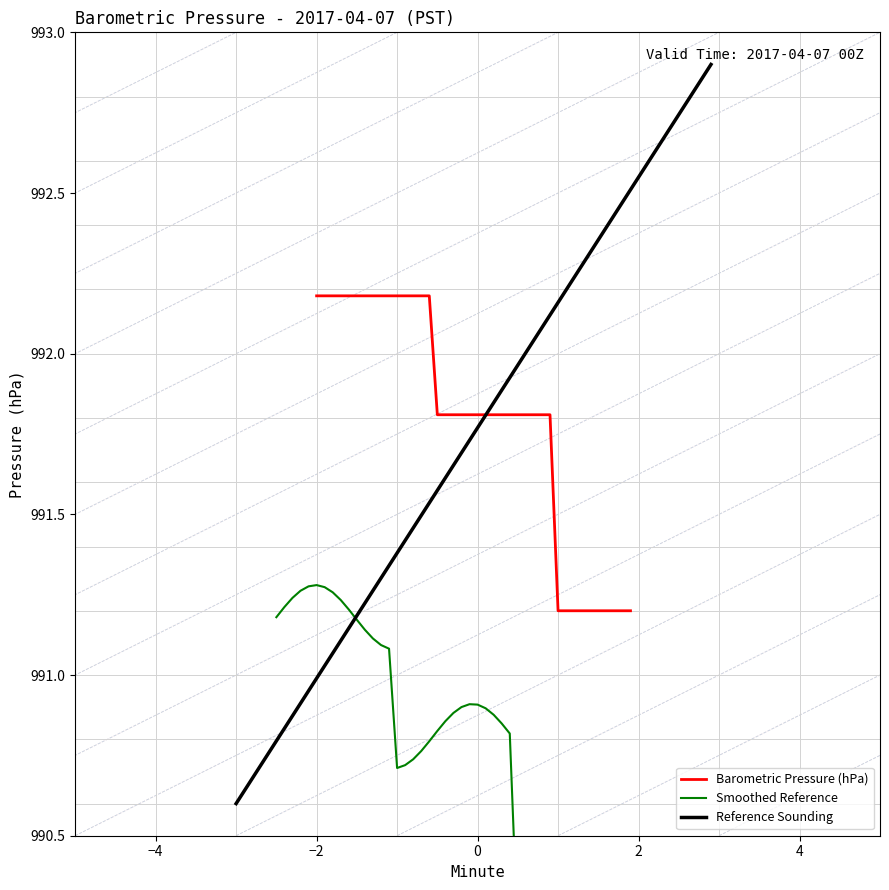

Count the number of categories in the chart.

40